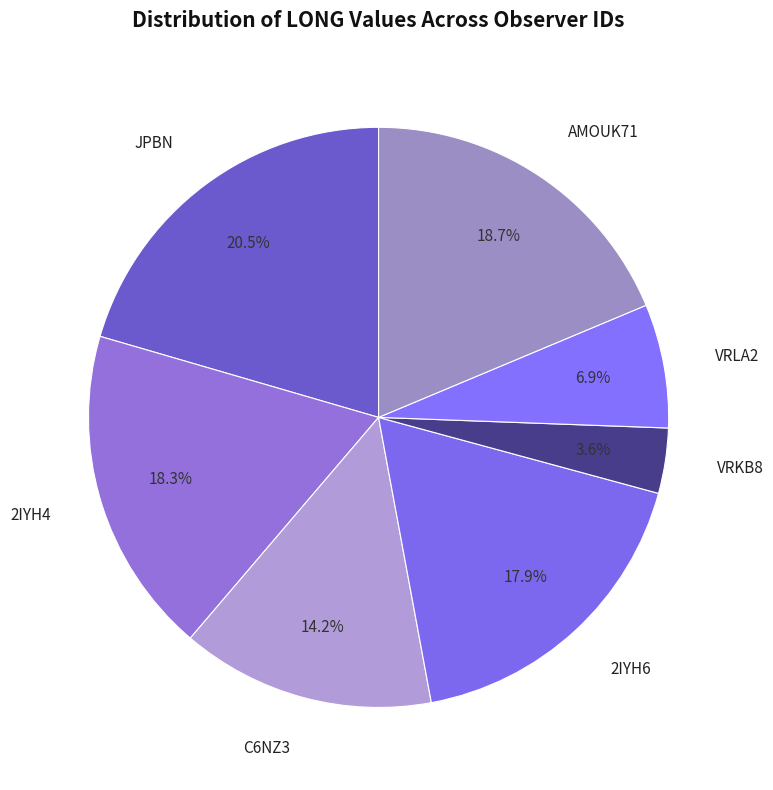

What is the largest slice in the pie chart?

JPBN